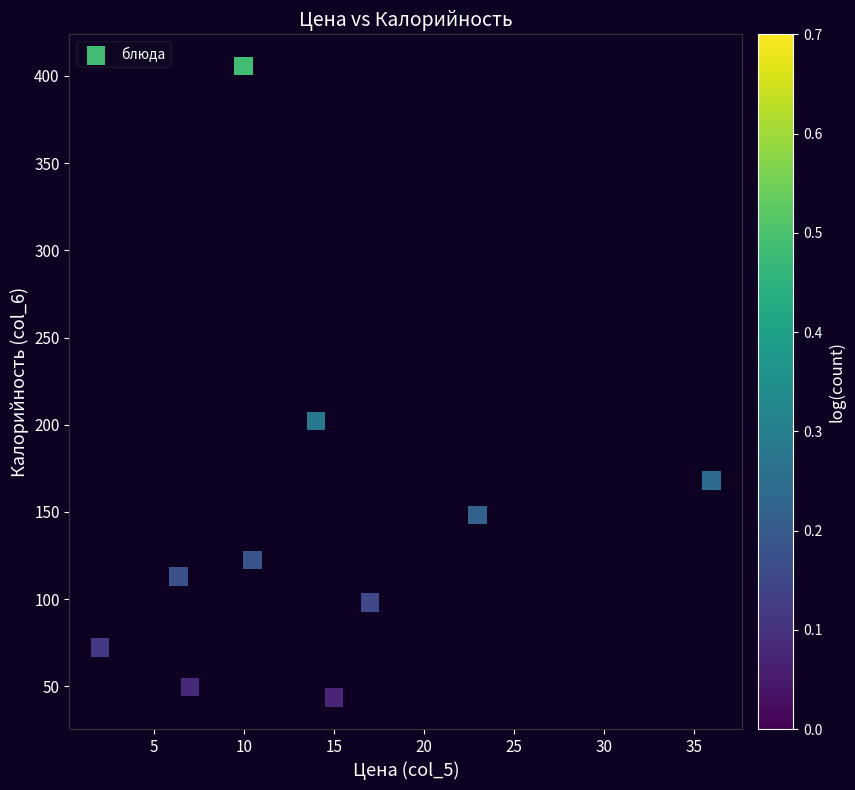

What Y value in the scatter plot is closest to 224?

202.1